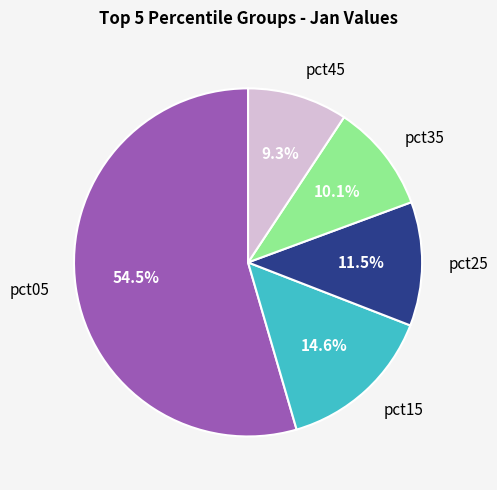

Which slice represents more than half of the pie?

pct05